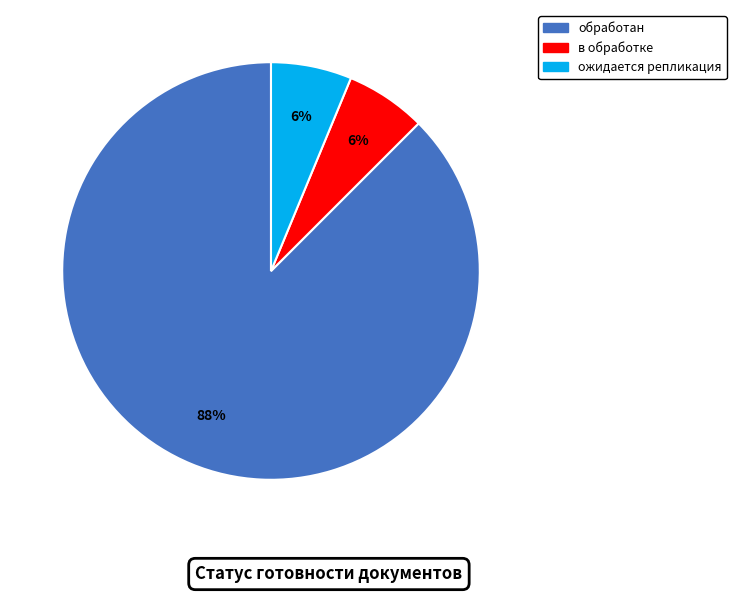

Which has a higher value, ожидается репликация or обработан?

обработан